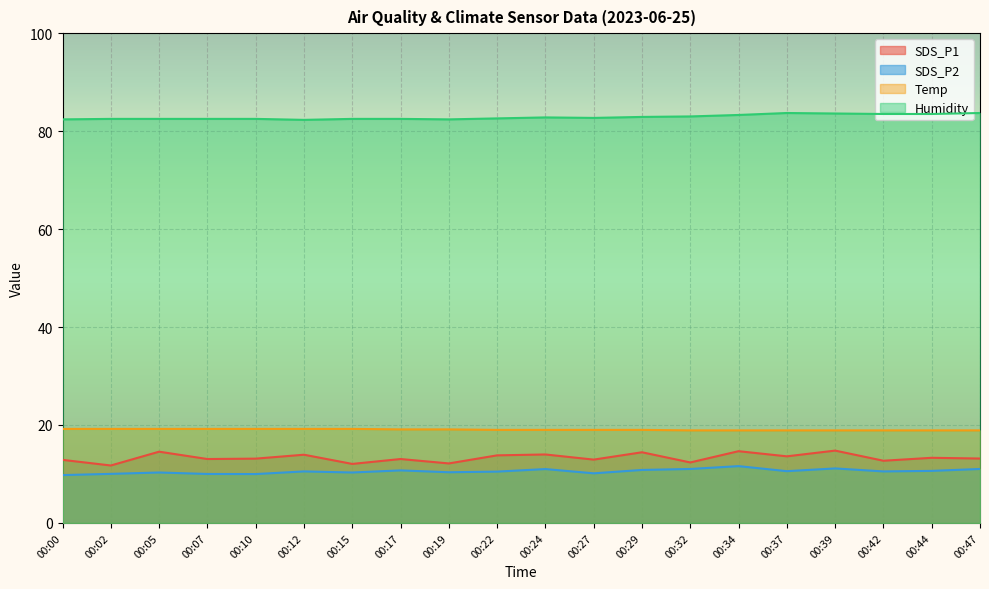

True or false: SDS_P2 and Temp intersect in this chart.

False